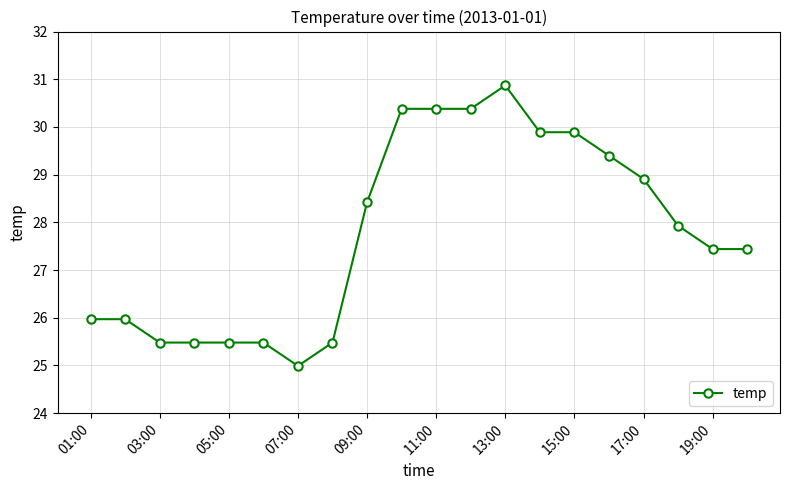

What is the value of the 10th point from the left?

30.4